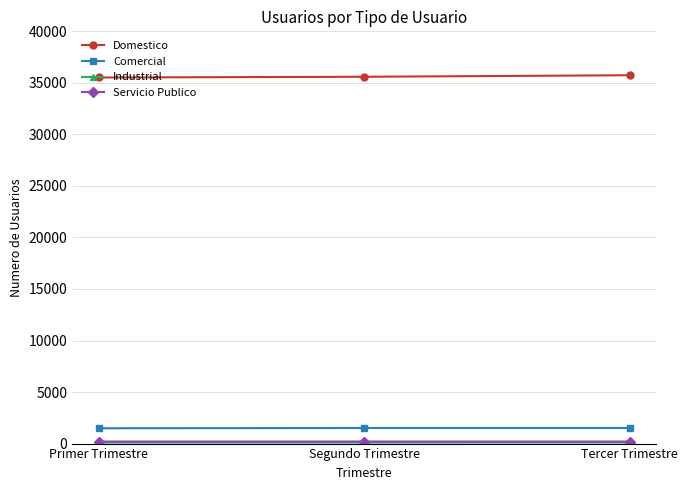

At how many categories does at least one series exceed 7616?

3